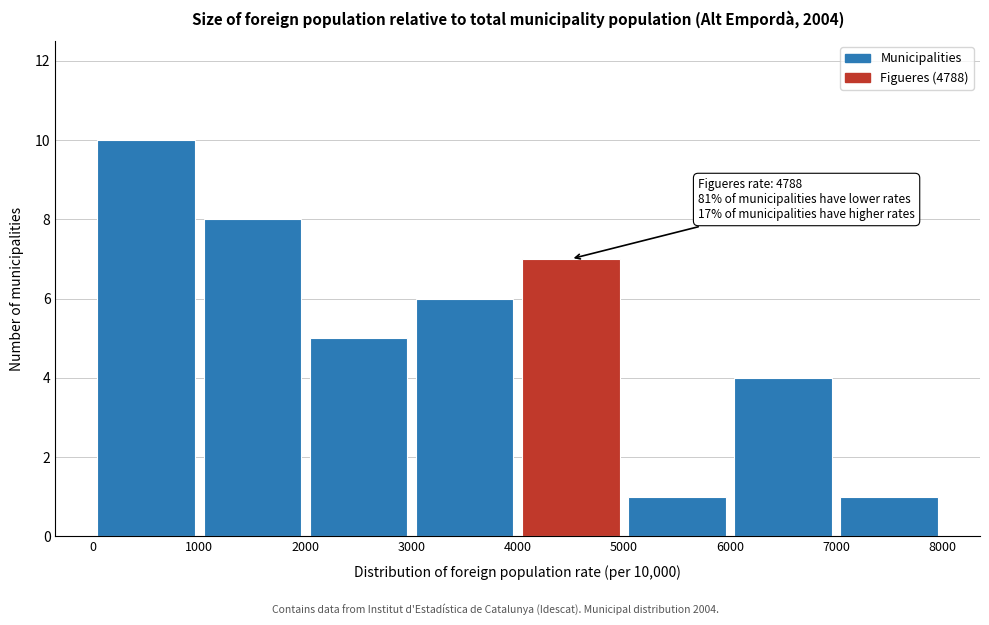

Which range on the x-axis has the tallest bar?

0 to 1000